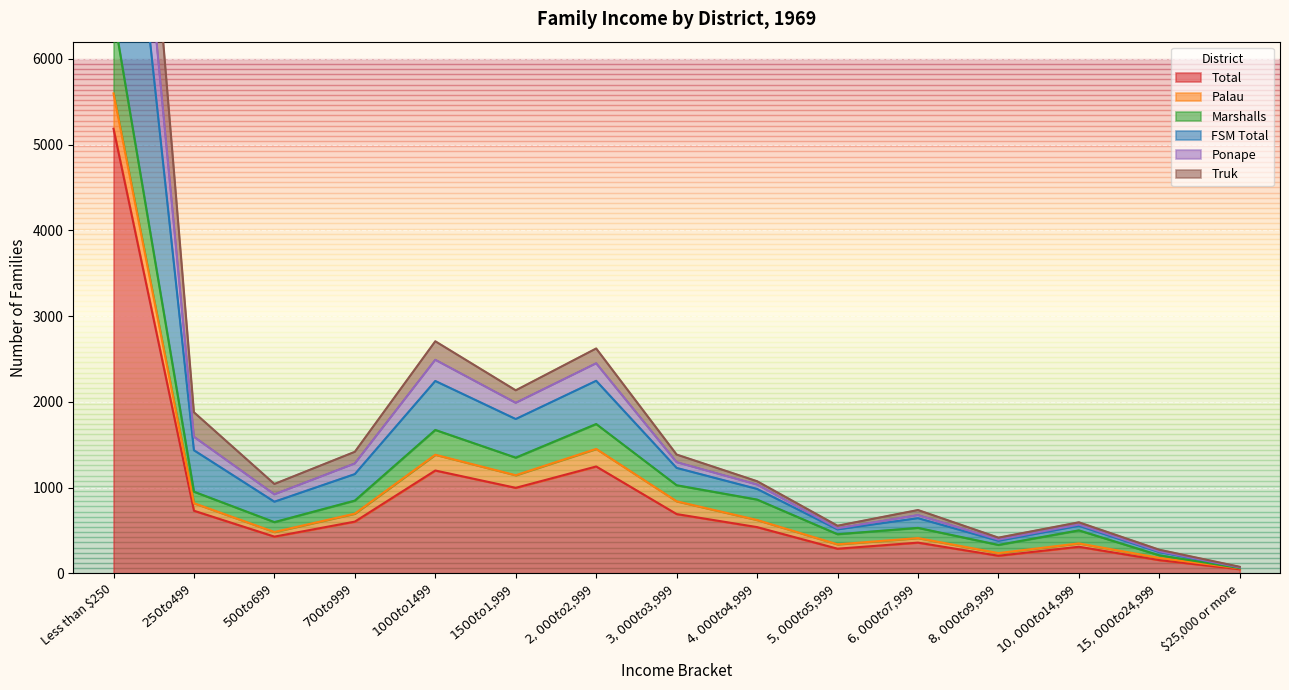

Which series has the largest range (max minus min)?

FSM Total